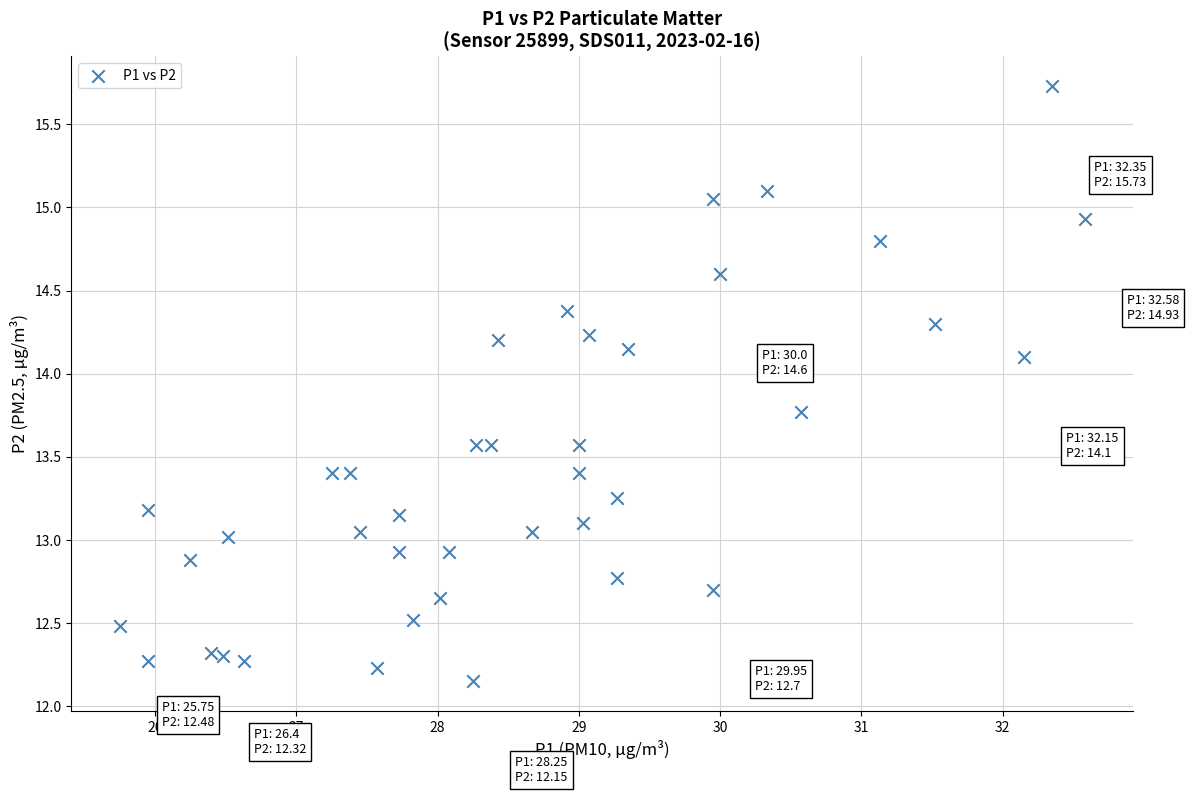

What is the range of Y values (max minus min)?

3.6